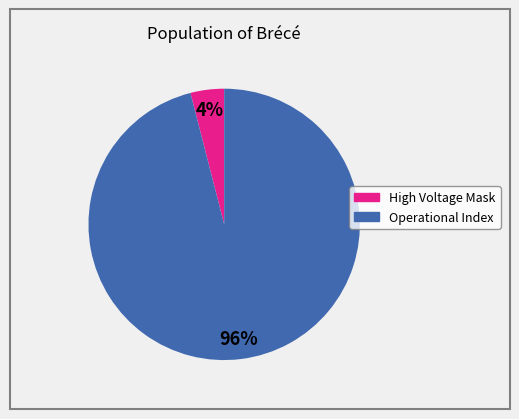

To the nearest percent, what is the difference between the largest and smallest slice percentages?

92%